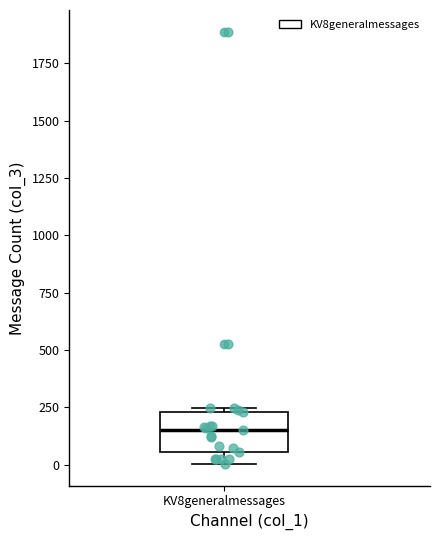

Transcribe this box plot: give where the median line is, the range the box spans, and where the two whiskers end, as read against the y-axis. The values are not printed on the chart, so give them approximately, as read against the axis.

median 150, box 50 to 250, whiskers 0 to 250 (just above the box's upper edge)